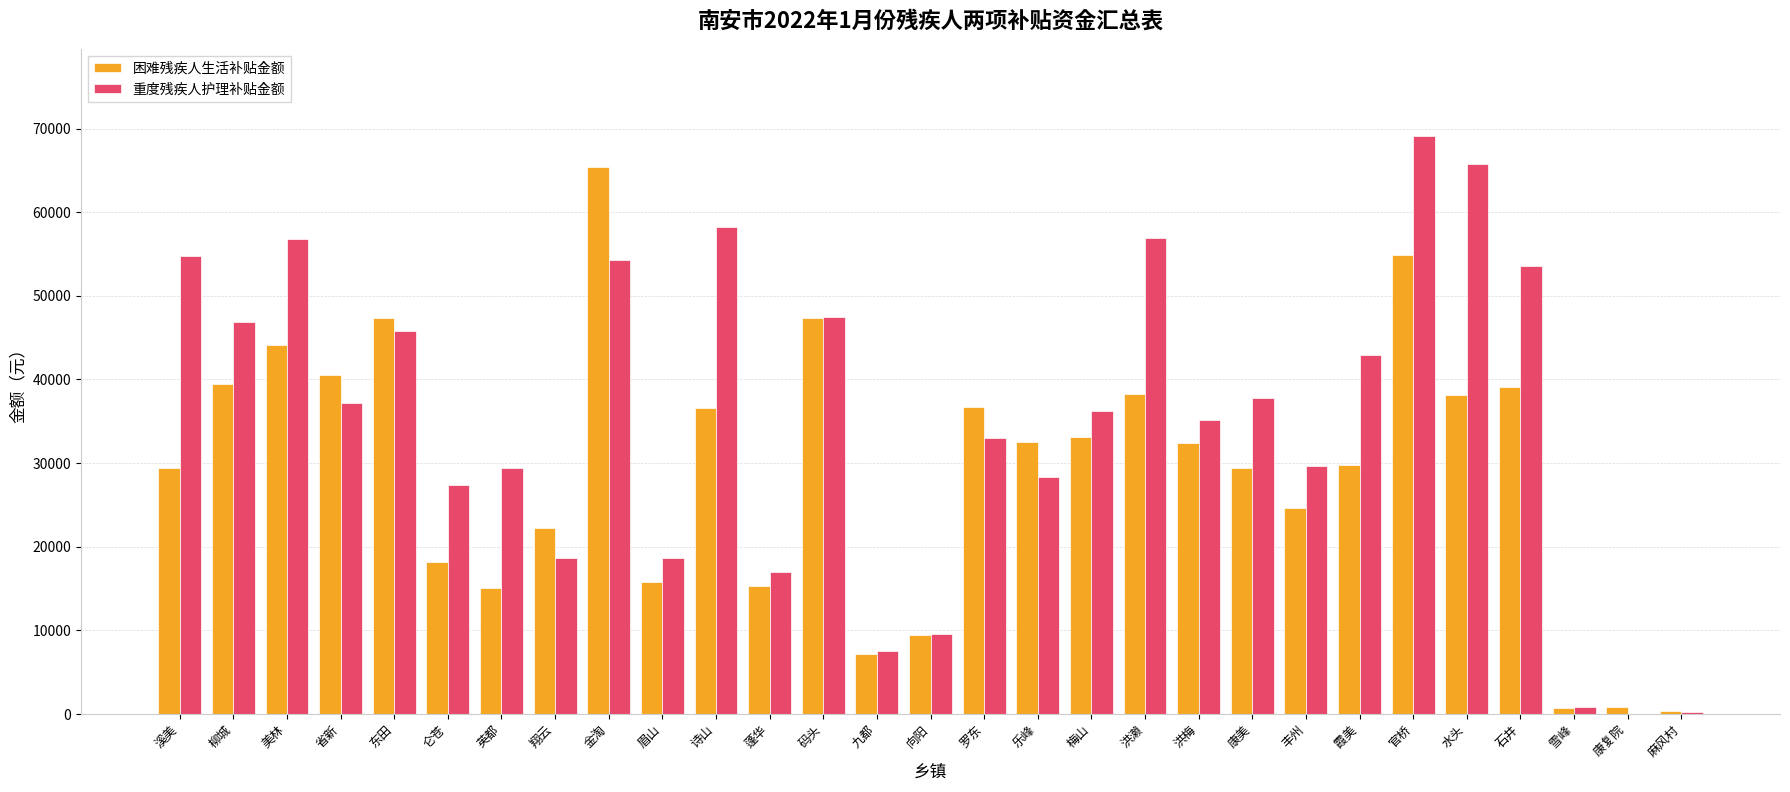

True or false: 困难残疾人生活补贴金额 has a value of 792 at 康复院.

True